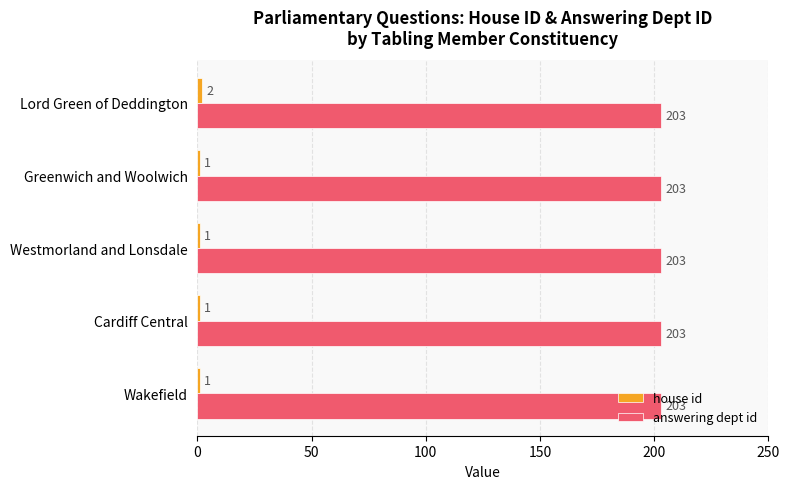

Which series has the largest total across all categories?

answering dept id